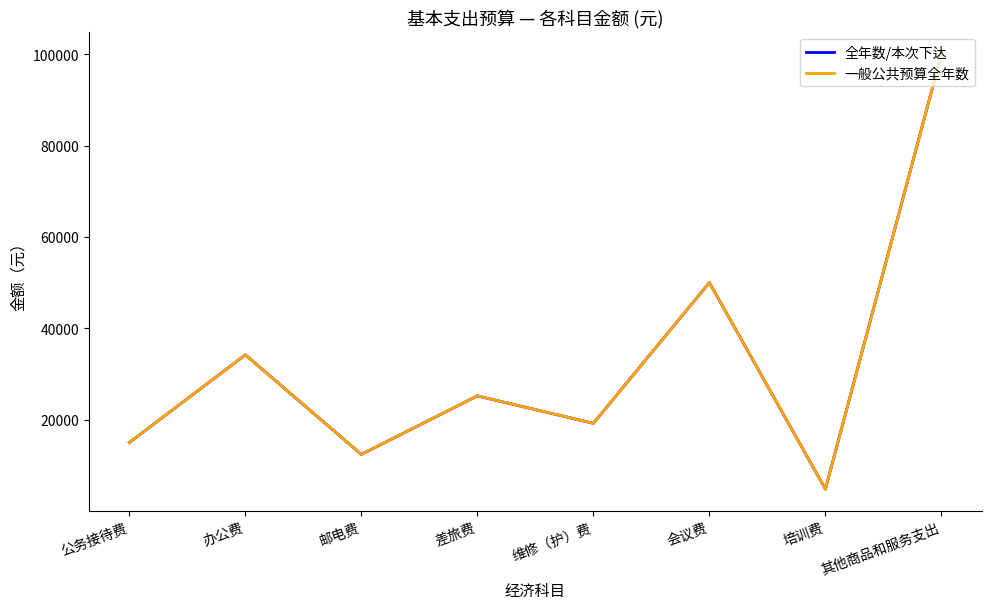

Does the chart have visible grid lines?

No